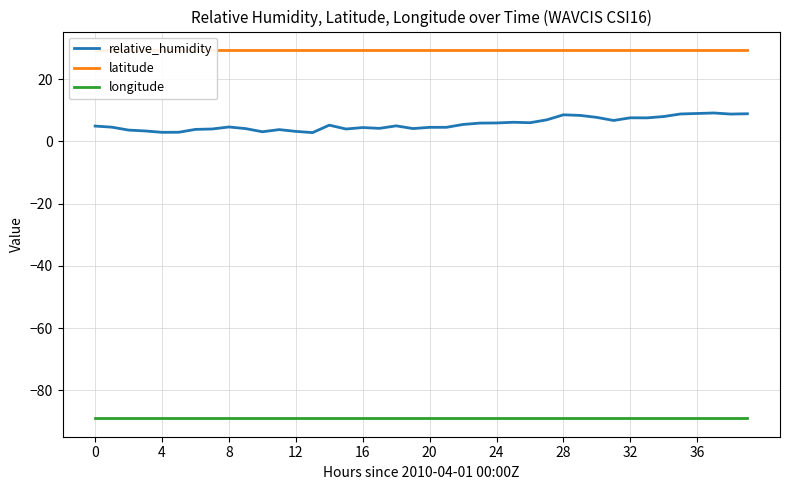

What is the total value across all series at 25?

-53.5